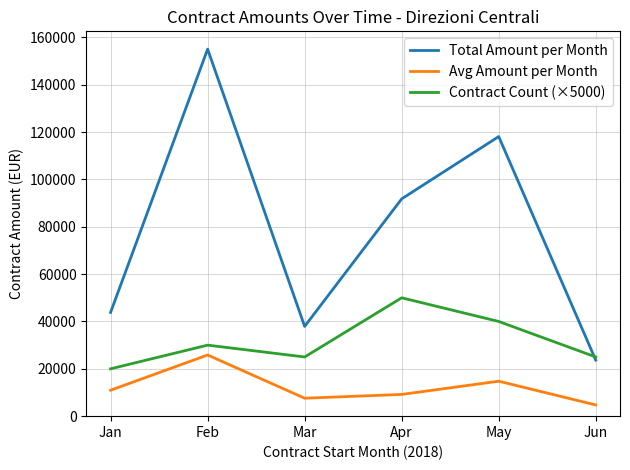

List the series in order of their overall mean, lowest first.

Avg Amount per Month, Contract Count (×5000), Total Amount per Month